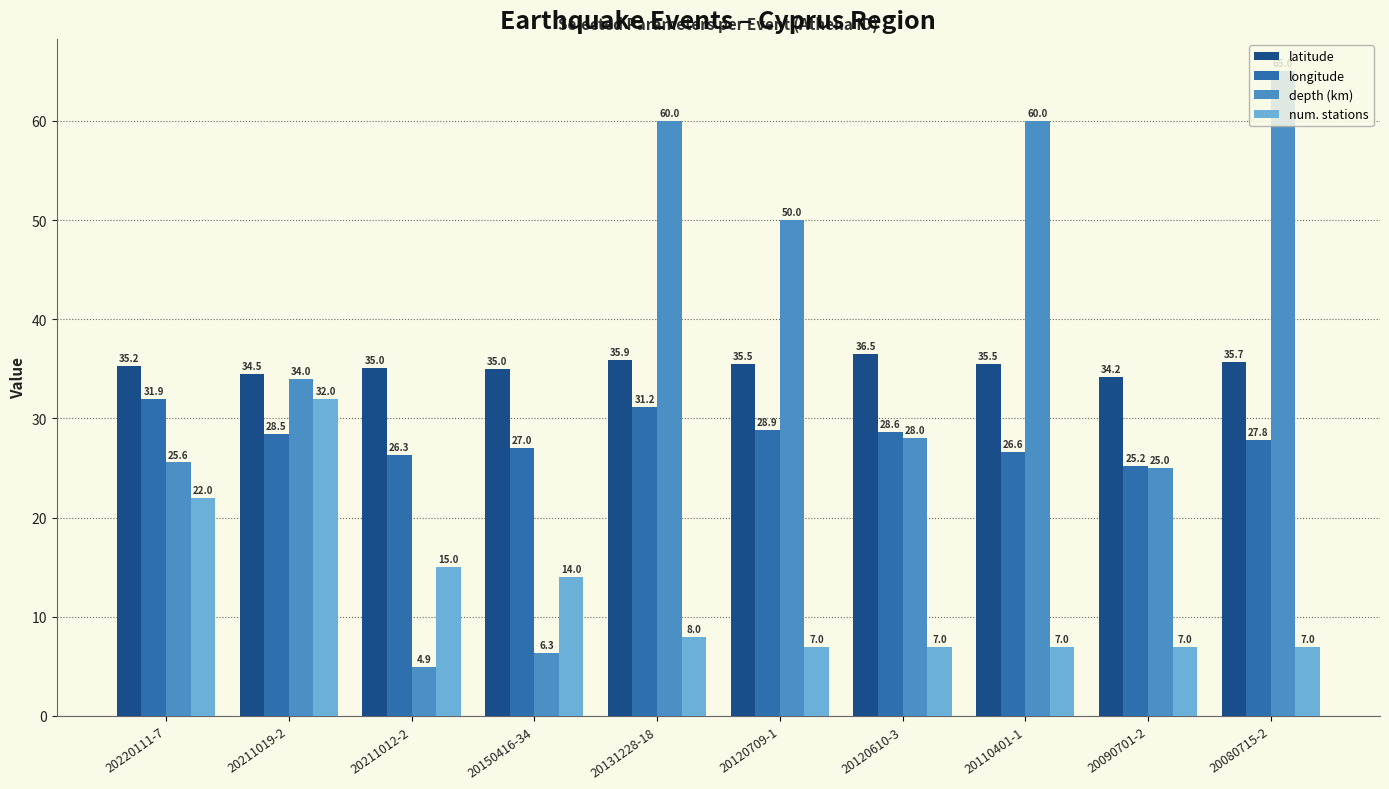

What is the spread (max minus min) of values at 20090701-2?

27.2